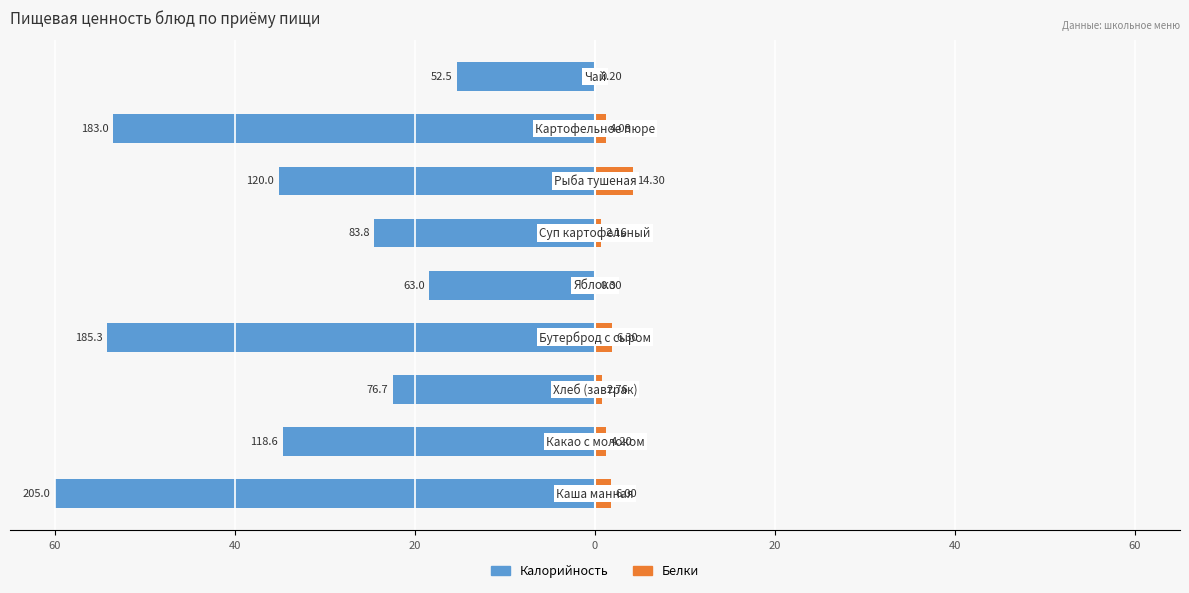

The value of Белки at 40 is 0.4. True or false?

False